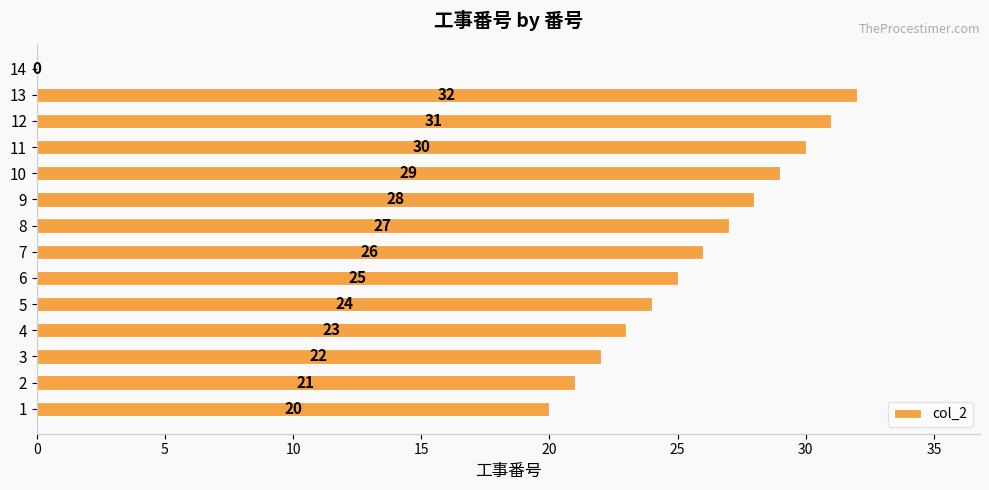

How many positive values are there?

13